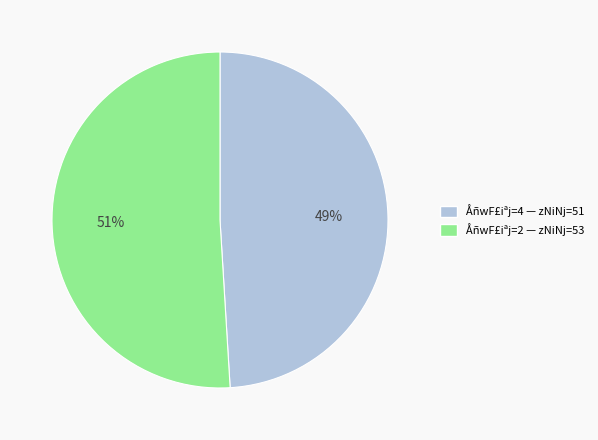

Is it true that ÅñwF£iªj=4 — zNiNj=51 is 49% of the pie?

True